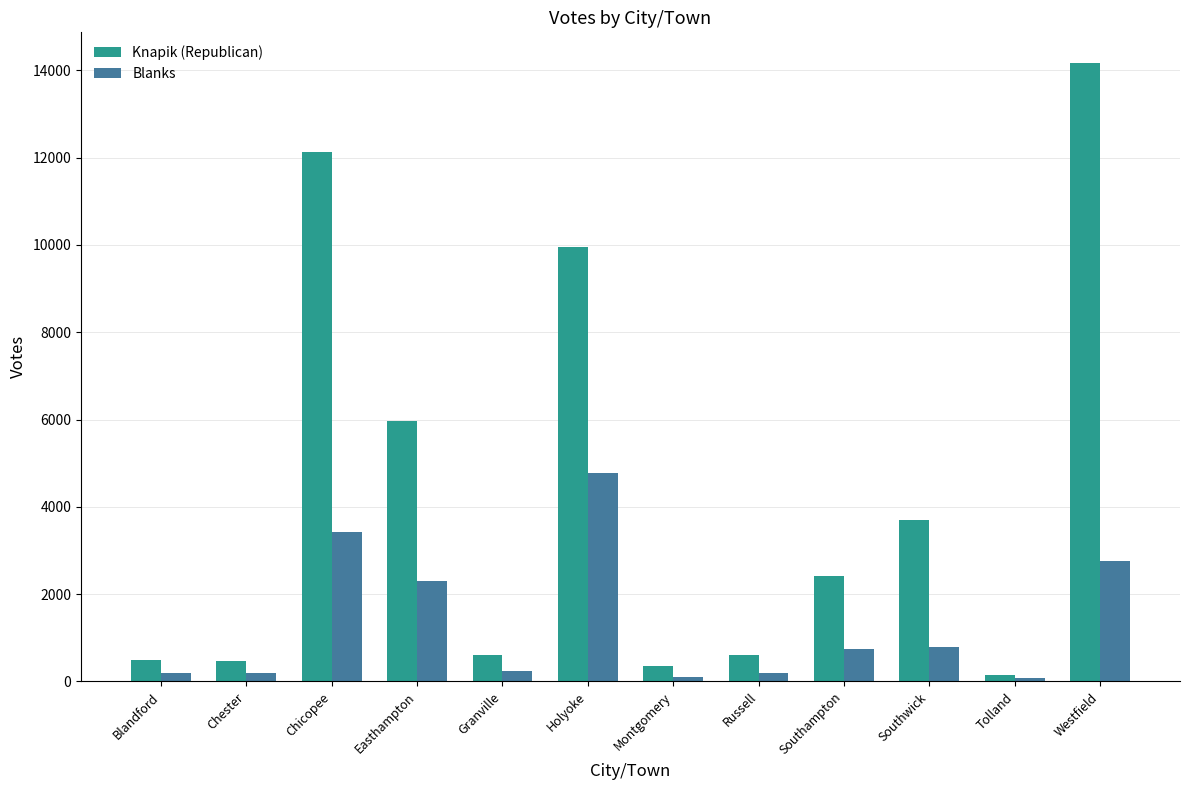

True or false: Knapik (Republican) has a value of 14162 at Westfield.

True